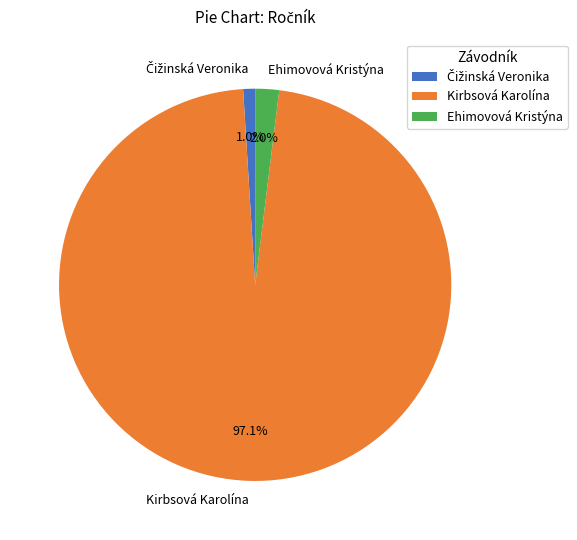

Which has a higher value, Kirbsová Karolína or Ehimovová Kristýna?

Kirbsová Karolína